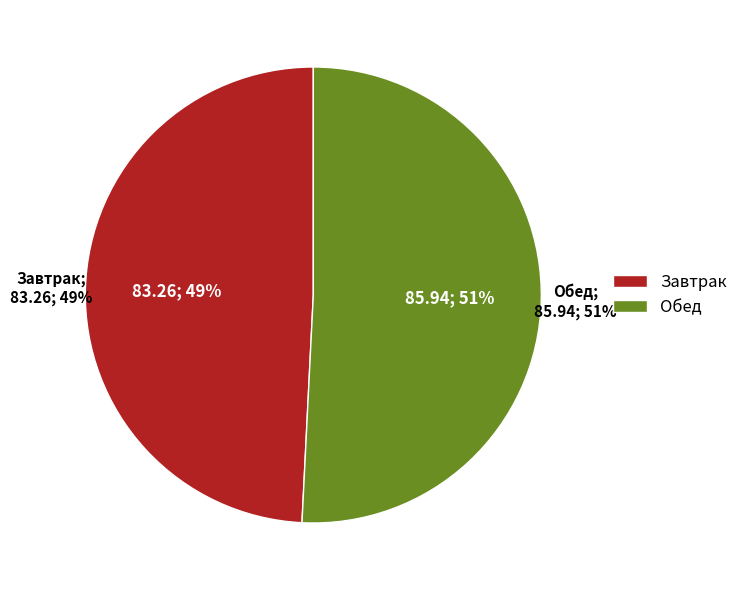

Which has a higher value, Завтрак or Обед?

Обед